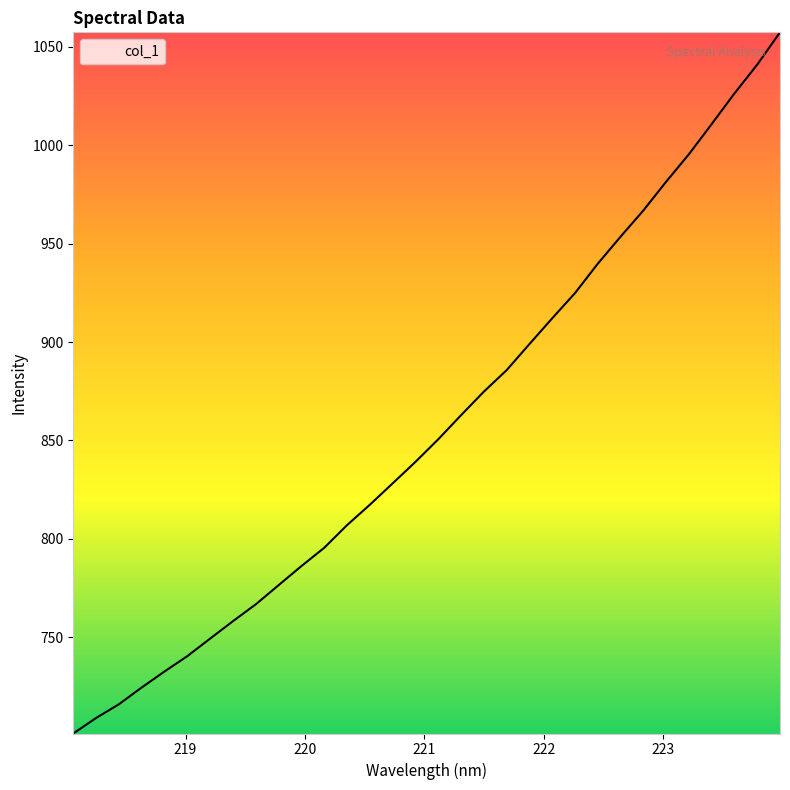

What is the difference between the maximum and minimum values?

356.3